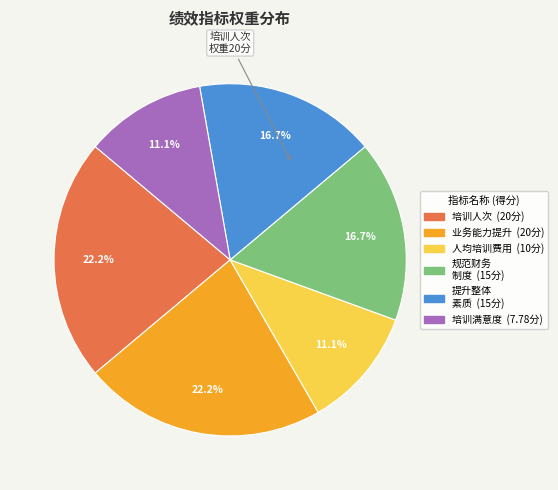

Does any single category account for the majority?

No